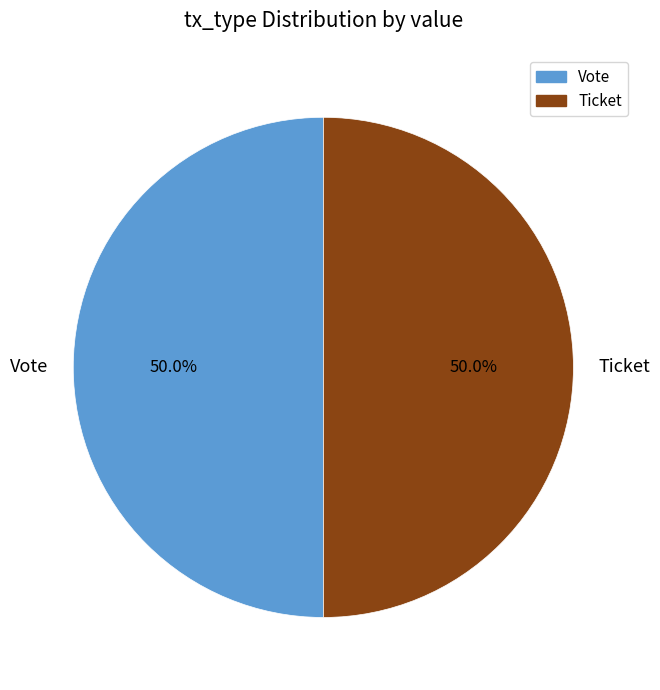

Do Vote and Ticket together represent more than half of the pie?

Yes